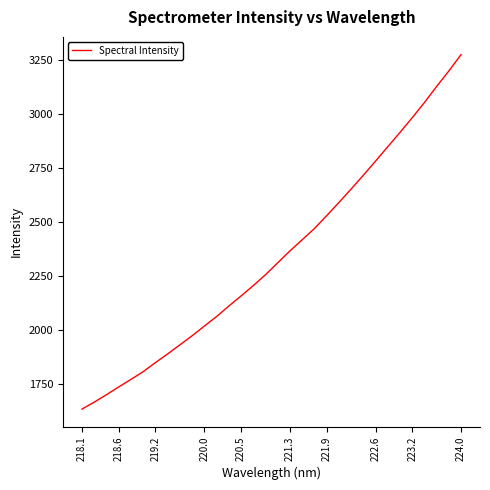

What is the greatest value displayed?

3274.8